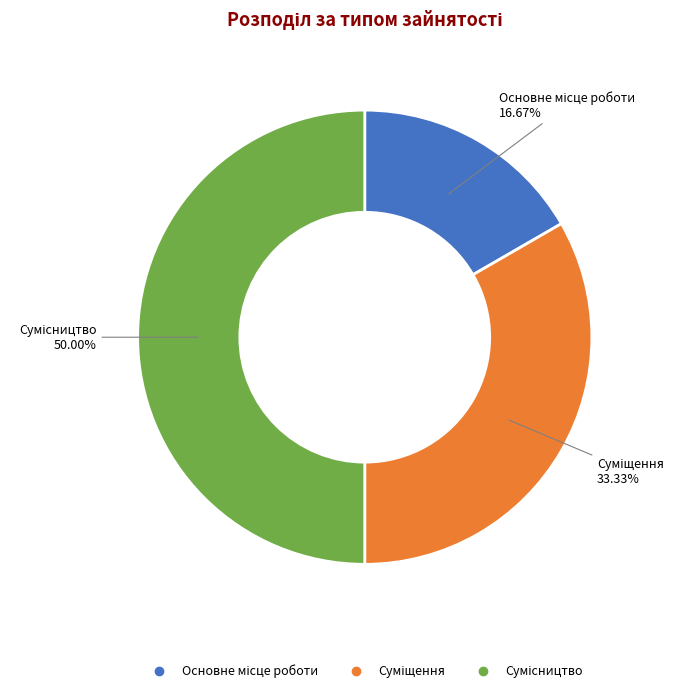

Approximately how many times larger is the value at Суміщення compared to Основне місце роботи?

2.0